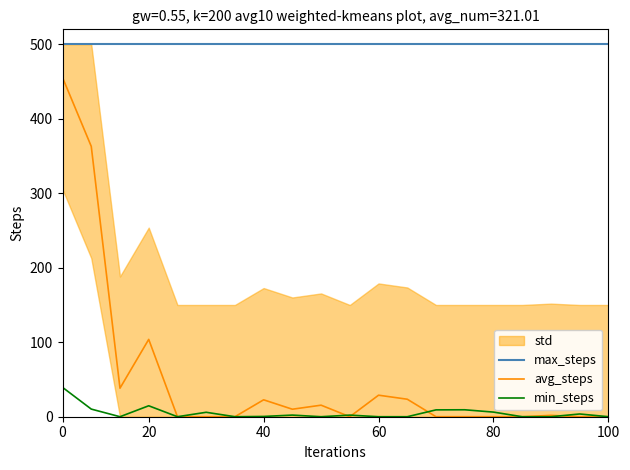

At how many categories does at least one series exceed 79?

20